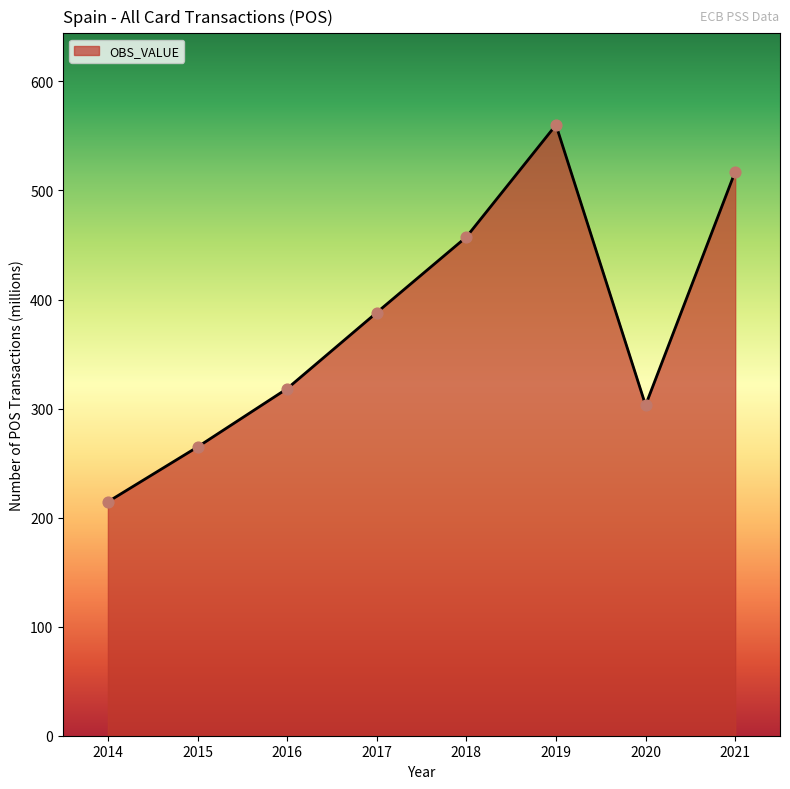

What is the change in value from 2014 to 2017?

+173.5